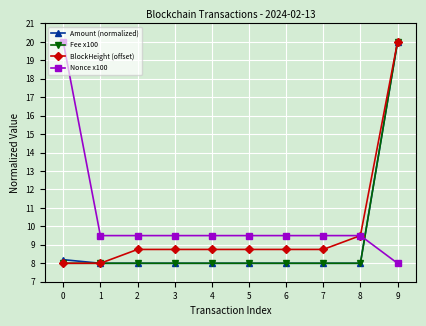

The Fee x100 series shows 14.0 at 4. True or false?

False